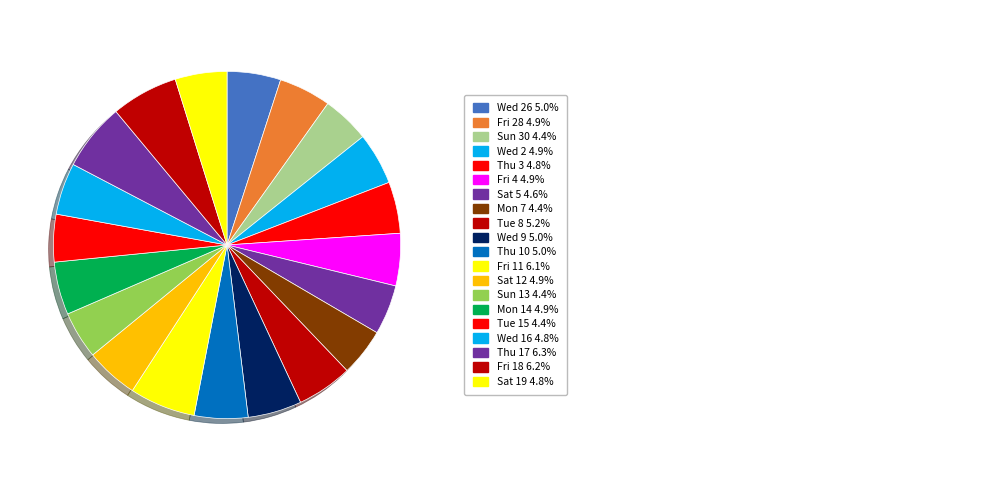

How many slices are in this pie chart?

20